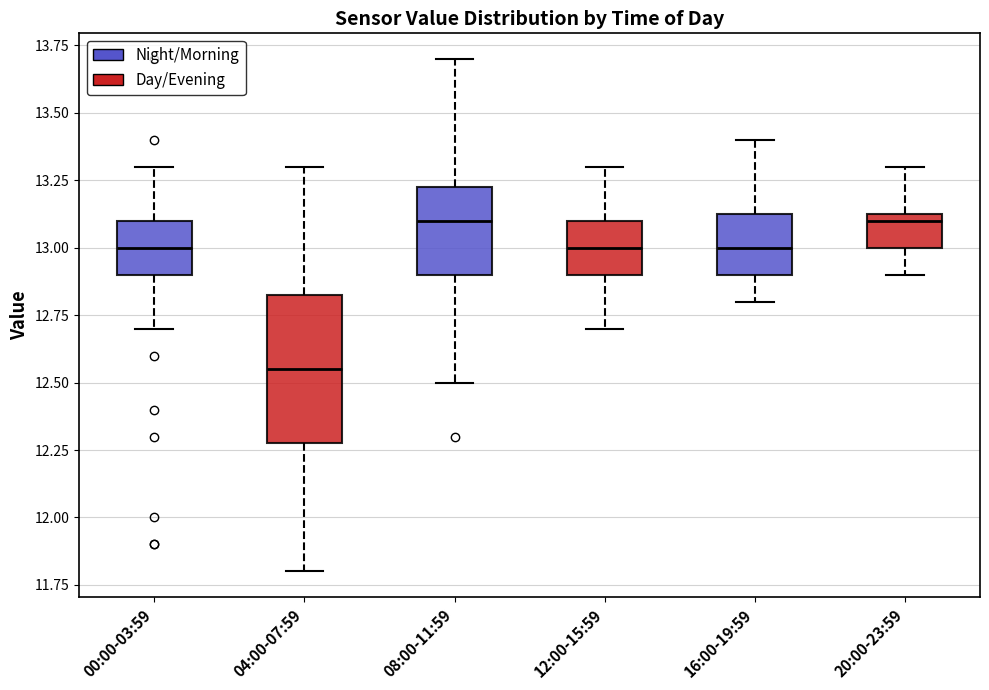

Where does the median line of the box for 20:00-23:59 sit on the y-axis? The values are not printed on the chart, so give them approximately, as read against the axis.

13.10